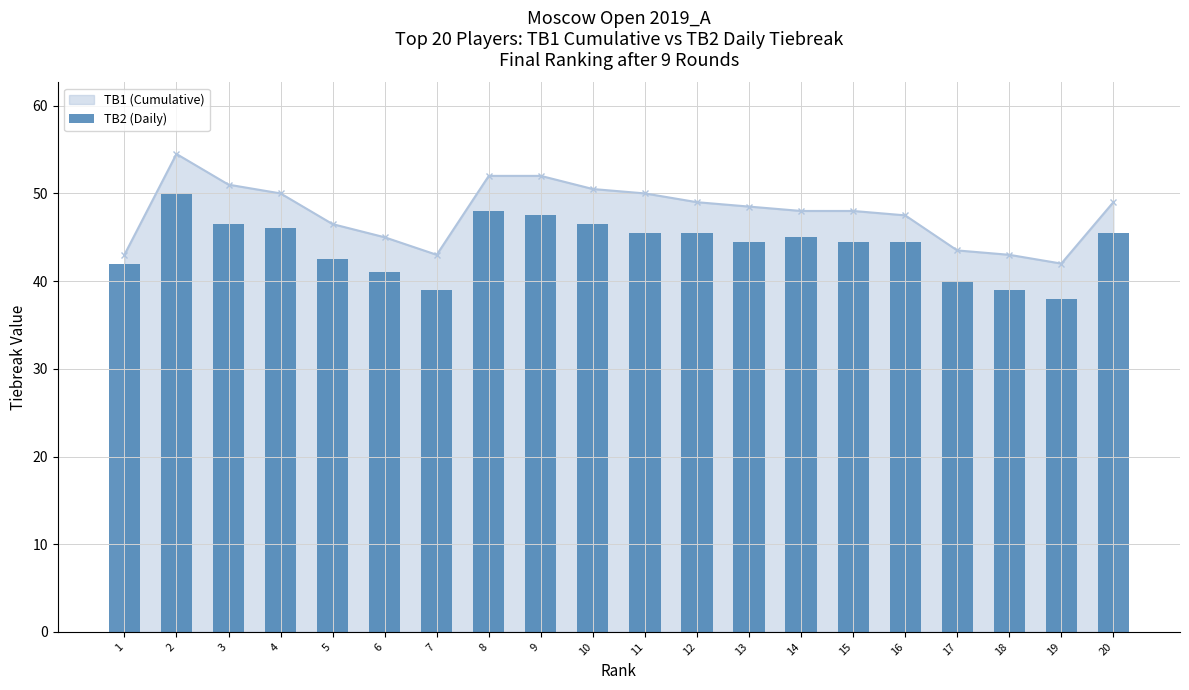

At which category does TB1 (Cumulative) reach its first local peak?

2